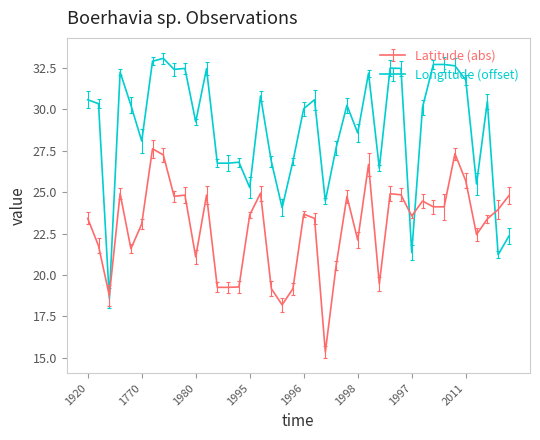

What is the lowest value of the Latitude (abs) series?

15.3